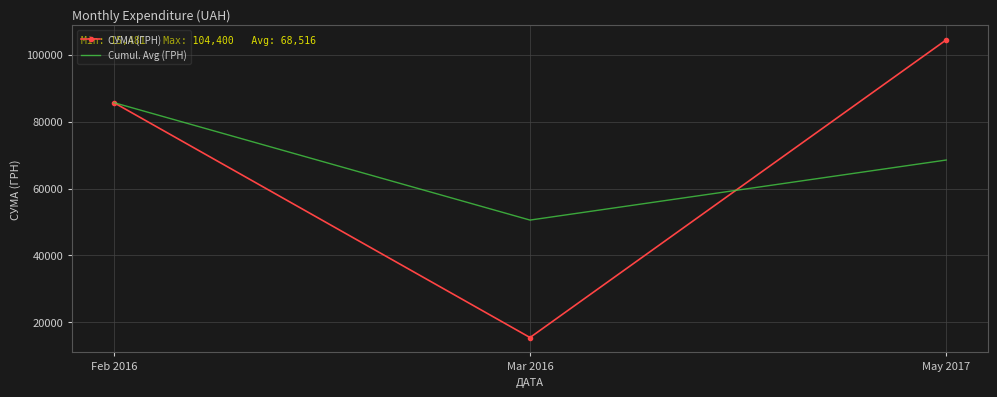

Is it true that Cumul. Avg (ГРН) equals 85666.9 at Feb 2016?

True